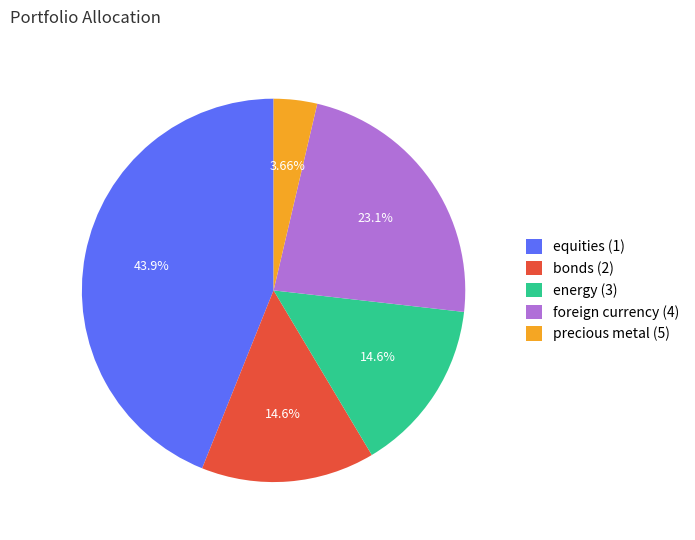

To the nearest percent, what is the difference between the largest and smallest slice percentages?

40%